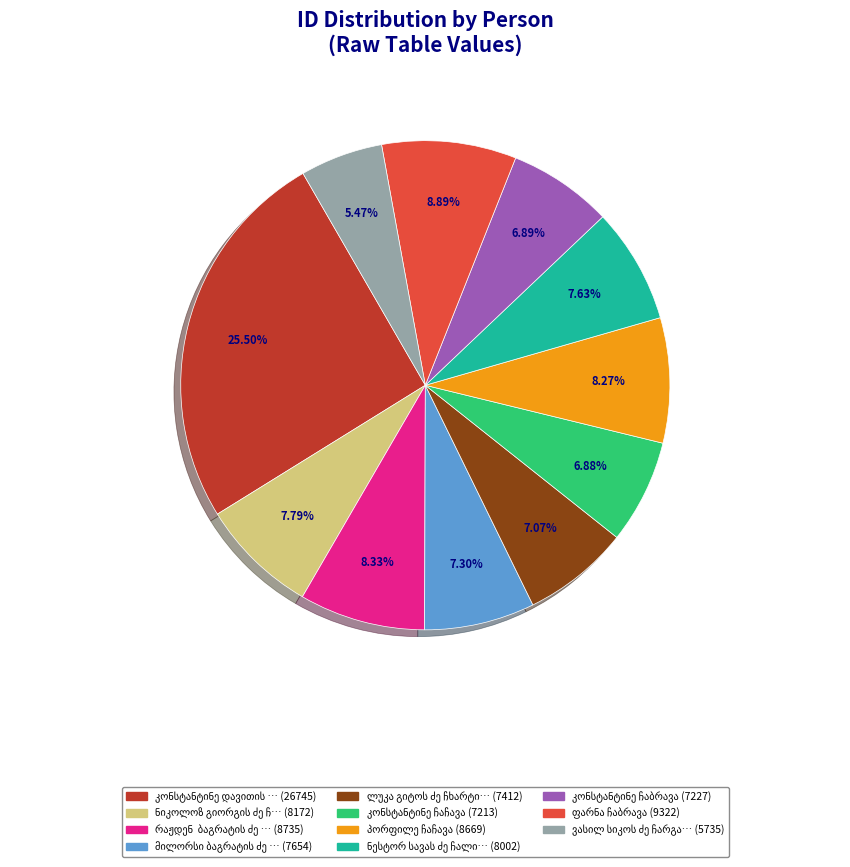

Is there any slice that represents more than half of the pie?

No